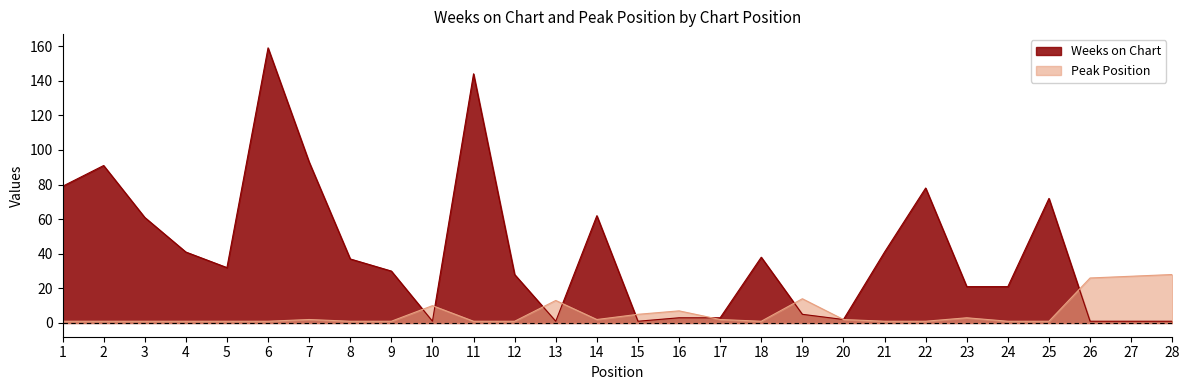

Reading left to right, what are all the values shown in this chart?

Weeks on Chart: 1=79	2=91	3=61	4=41	5=32	6=159	7=93	8=37	9=30	10=1	11=144	12=28	13=1	14=62	15=1	16=3	17=3	18=38	19=5	20=2	21=41	22=78	23=21	24=21	25=72	26=1	27=1	28=1
Peak Position: 1=1	2=1	3=1	4=1	5=1	6=1	7=2	8=1	9=1	10=10	11=1	12=1	13=13	14=2	15=5	16=7	17=2	18=1	19=14	20=2	21=1	22=1	23=3	24=1	25=1	26=26	27=27	28=28